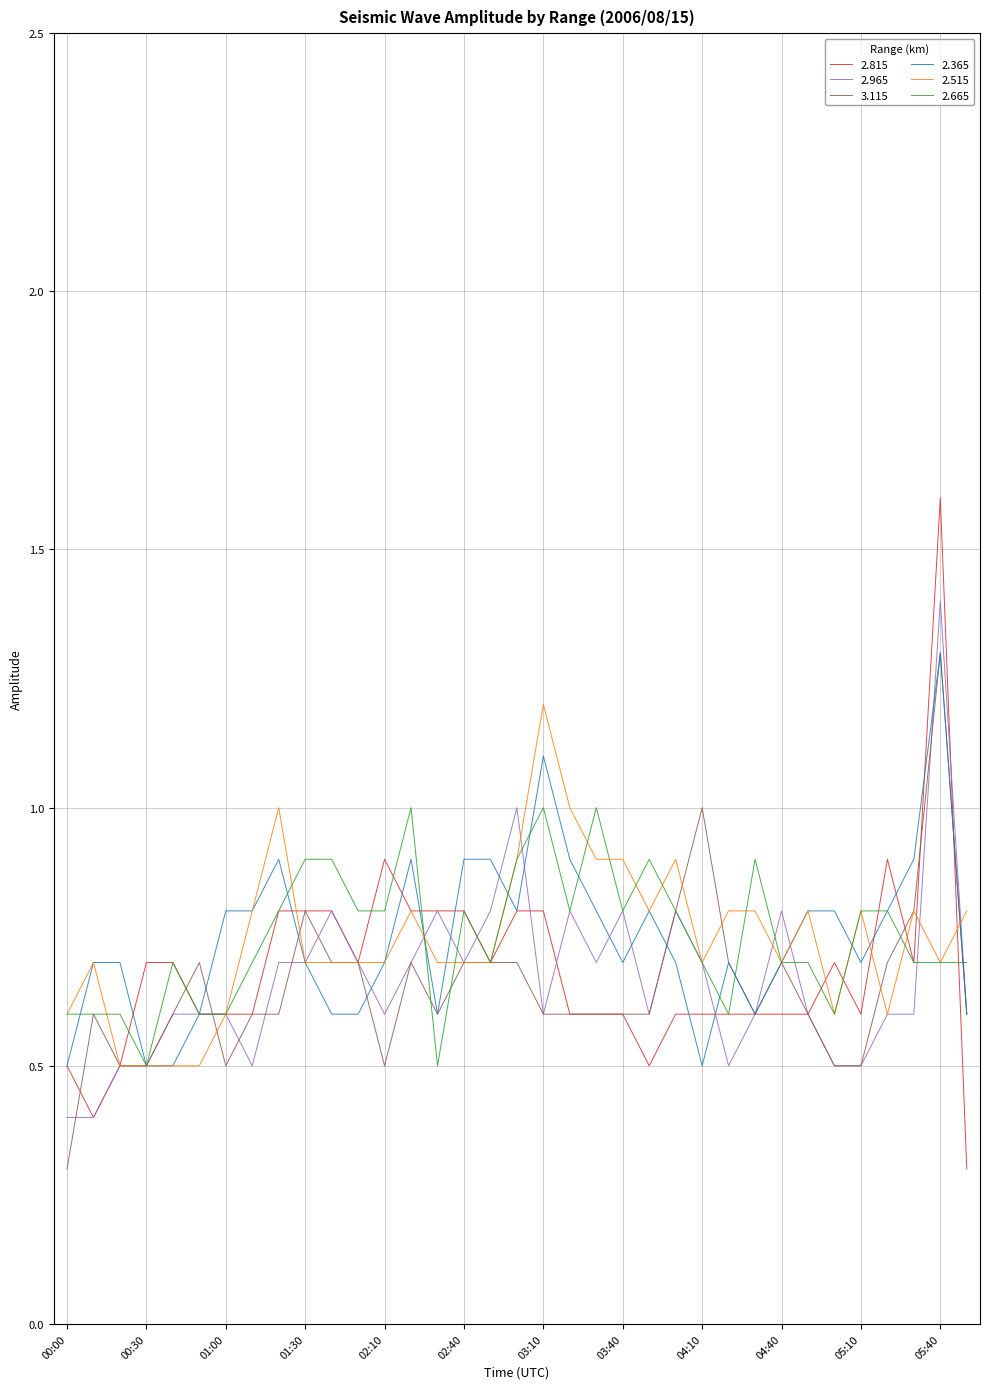

Which series has the largest range (max minus min)?

2.815